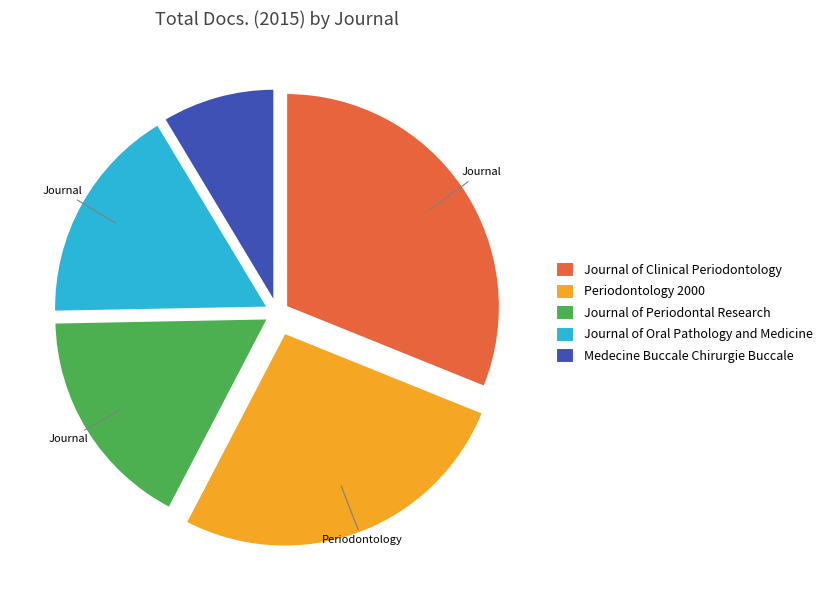

Does Journal of Periodontal Research account for over 50% of the chart?

No